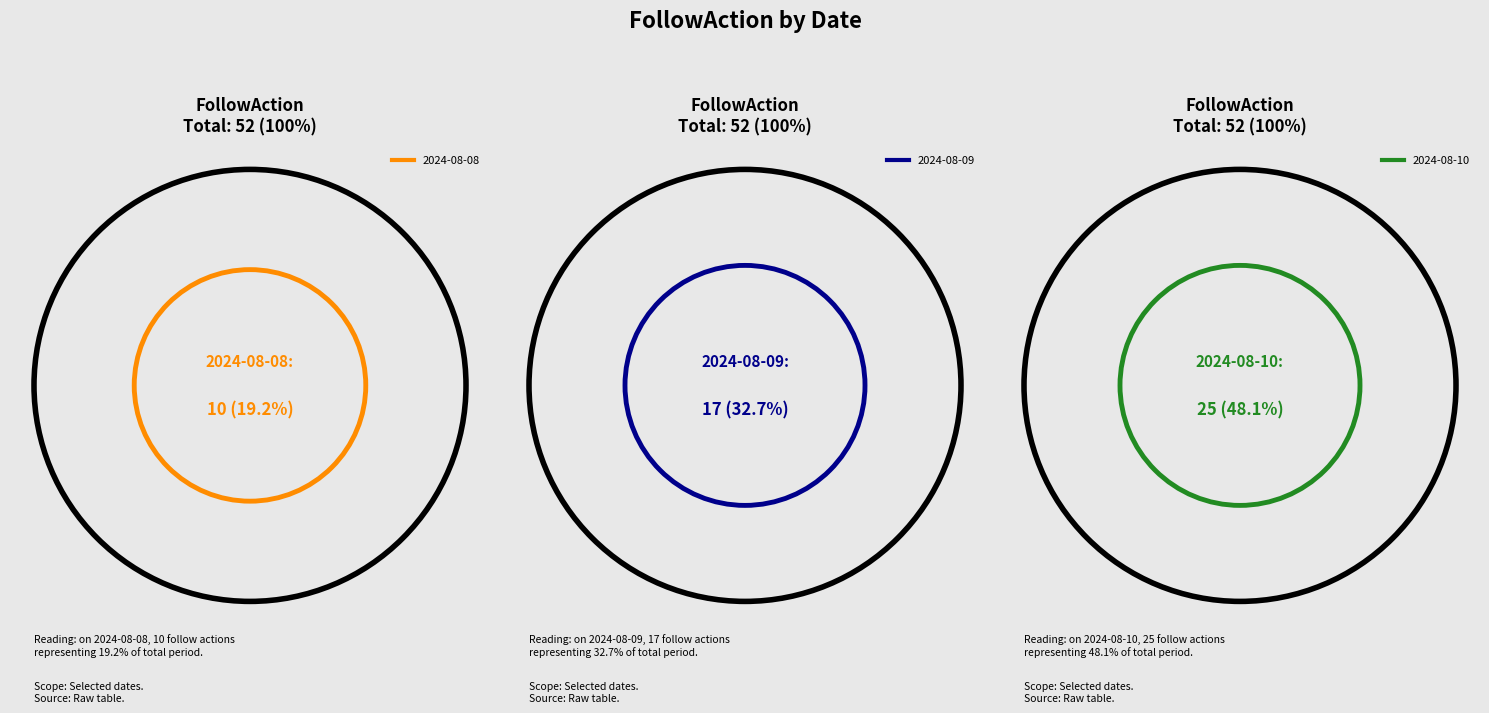

To the nearest percent, what is the difference between the largest and smallest slice percentages?

29%